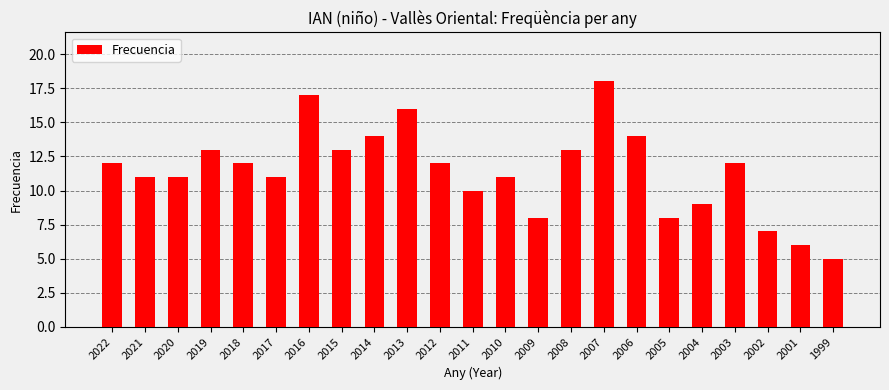

At which category does the chart reach its peak across all series?

2007